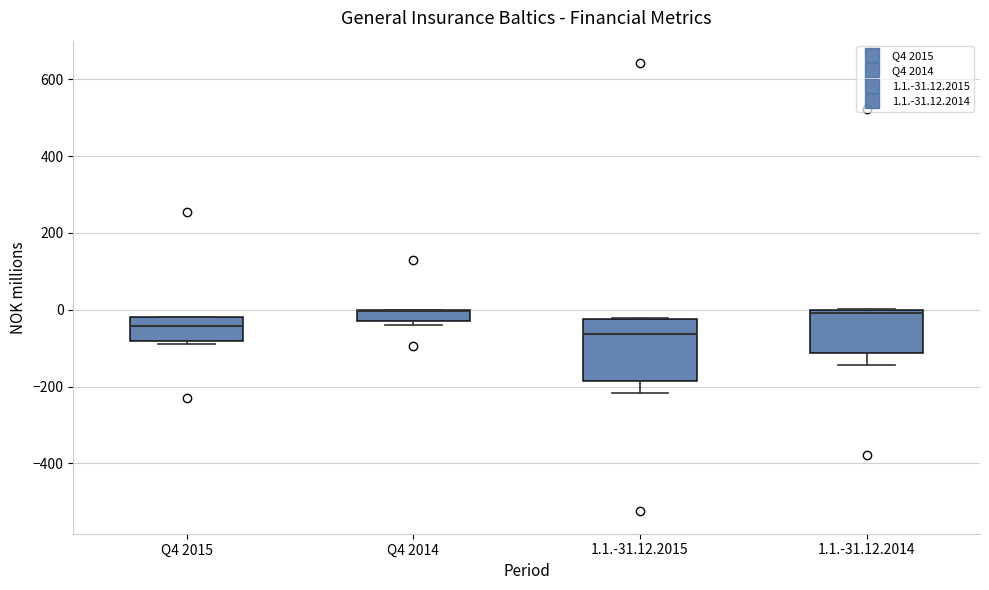

Where does the lower whisker of the box for 1.1.-31.12.2014 end on the y-axis? The values are not printed on the chart, so give them approximately, as read against the axis.

-140